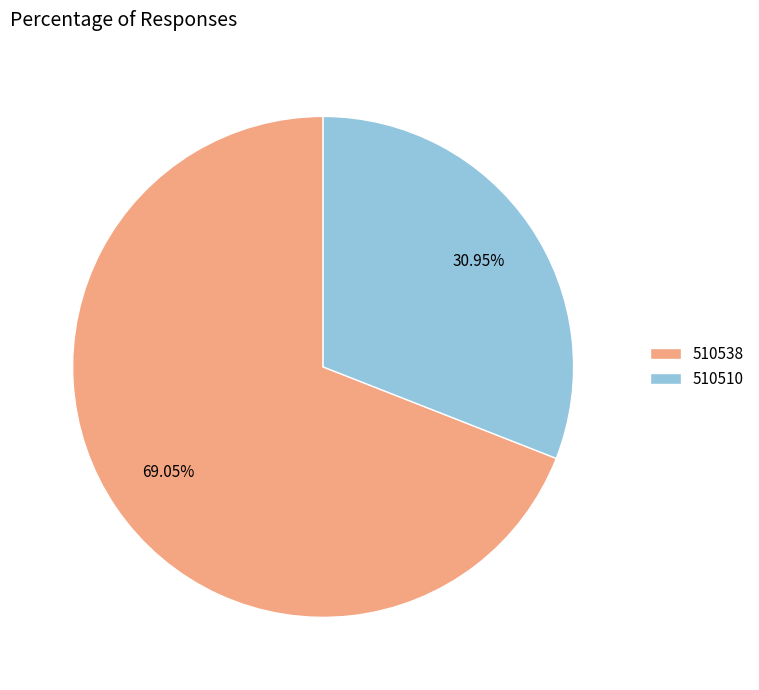

Is it true that 510510 is 38% of the pie?

False